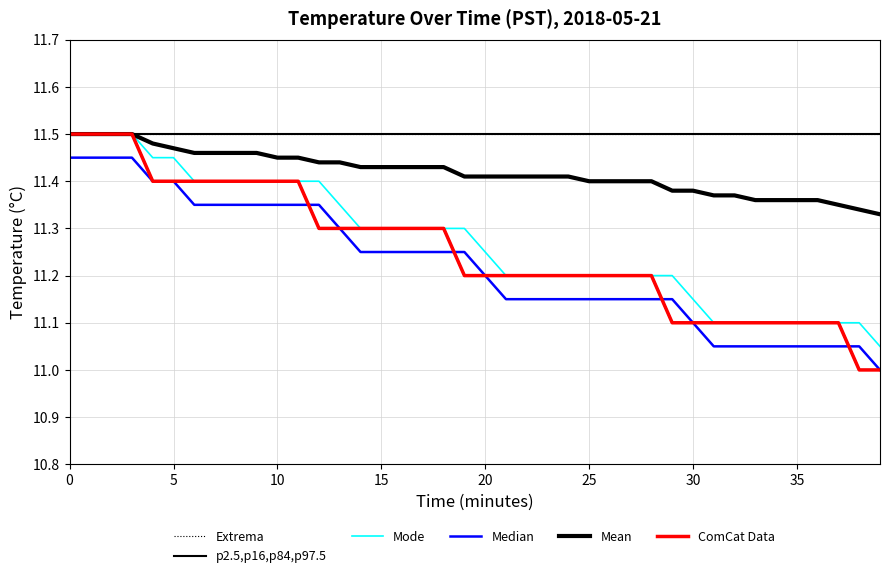

Does the chart have visible grid lines?

Yes